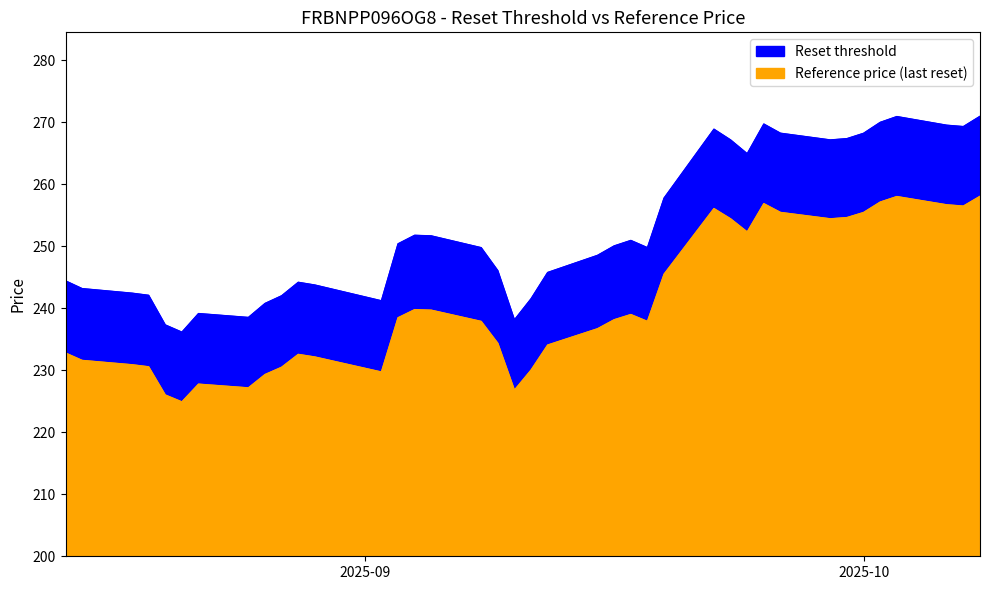

Between 2025-09-02 and 2025-09-22, which is larger?

2025-09-22